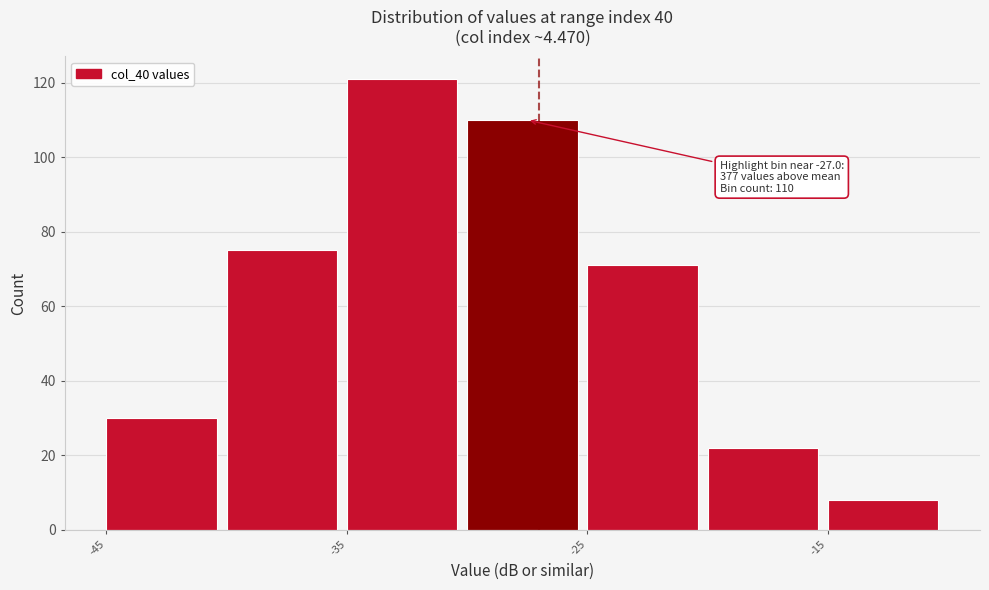

Which range on the x-axis has the tallest bar?

-35 to -30